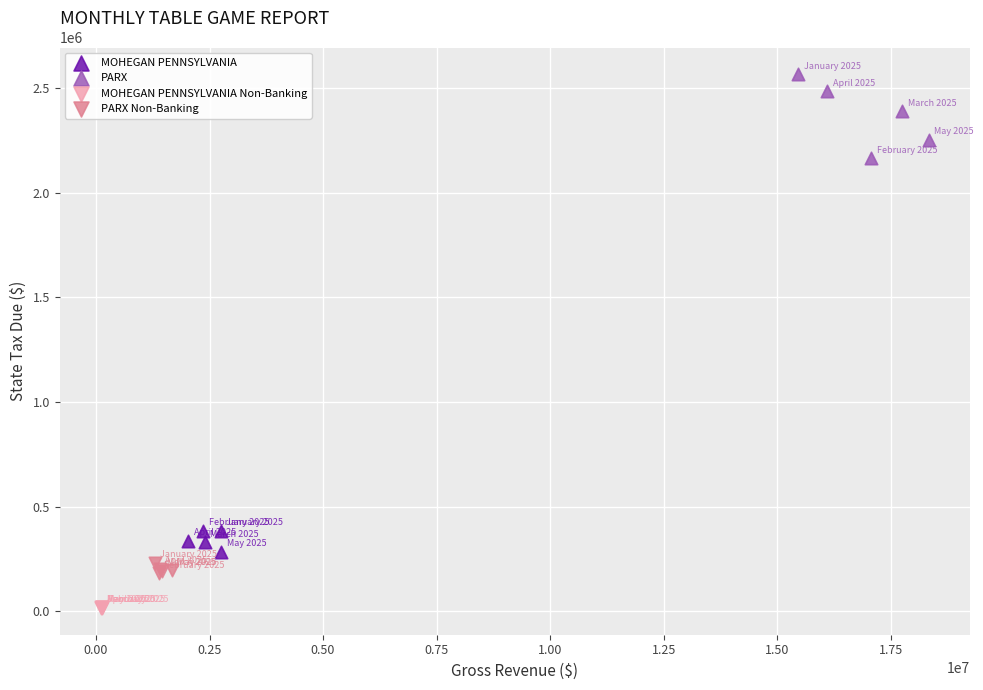

Which series has the widest spread of Y values?

PARX